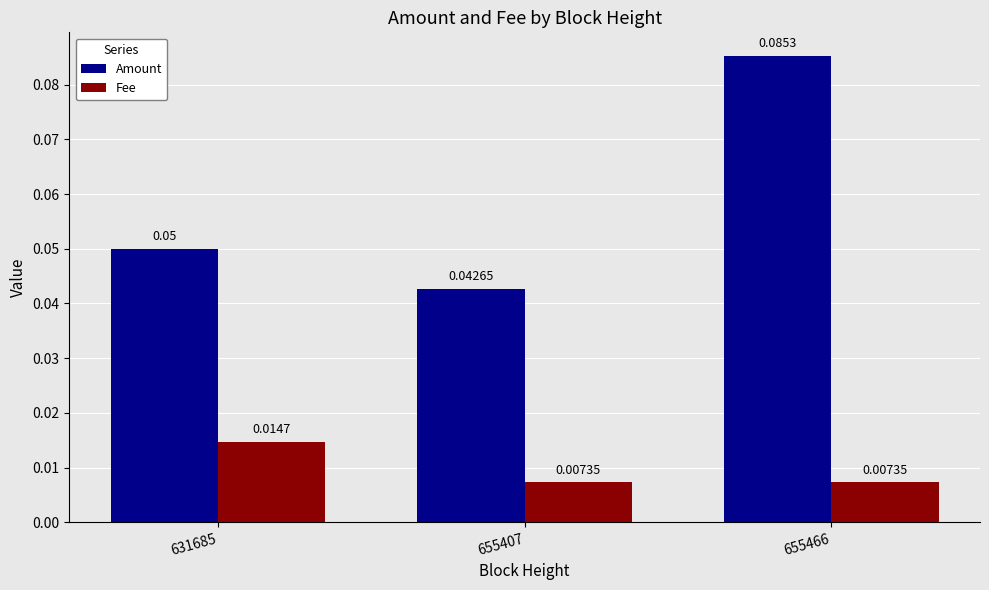

Are the bars grouped side by side (vs. stacked)?

Yes